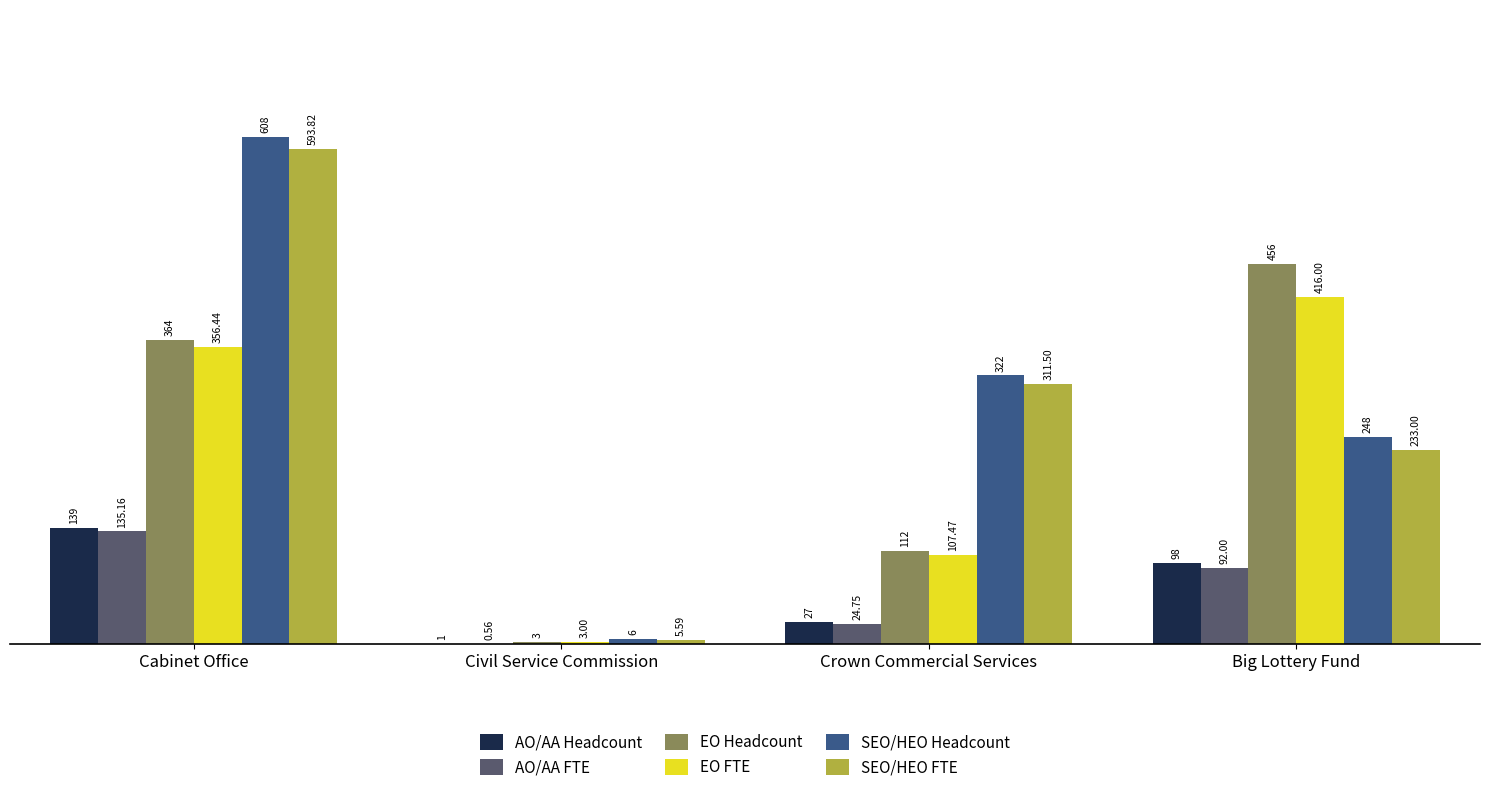

Which series has the largest total across all categories?

SEO/HEO Headcount